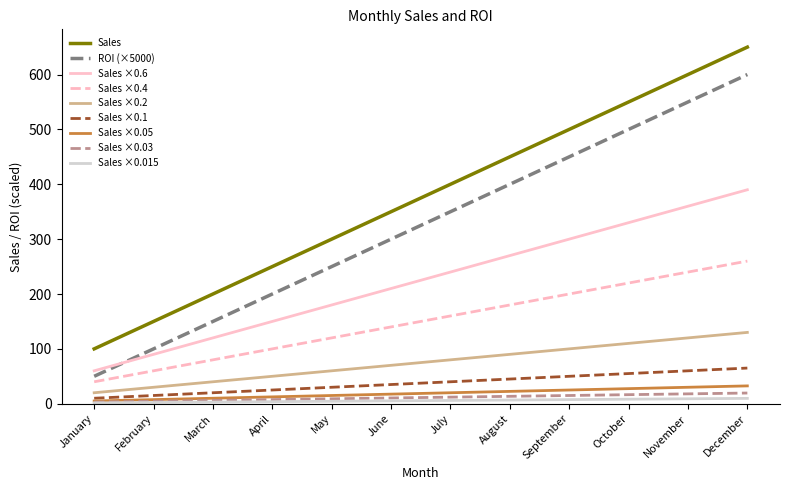

At October, list the series in order from smallest to largest.

Sales ×0.015, Sales ×0.03, Sales ×0.05, Sales ×0.1, Sales ×0.2, Sales ×0.4, Sales ×0.6, ROI (×5000), Sales